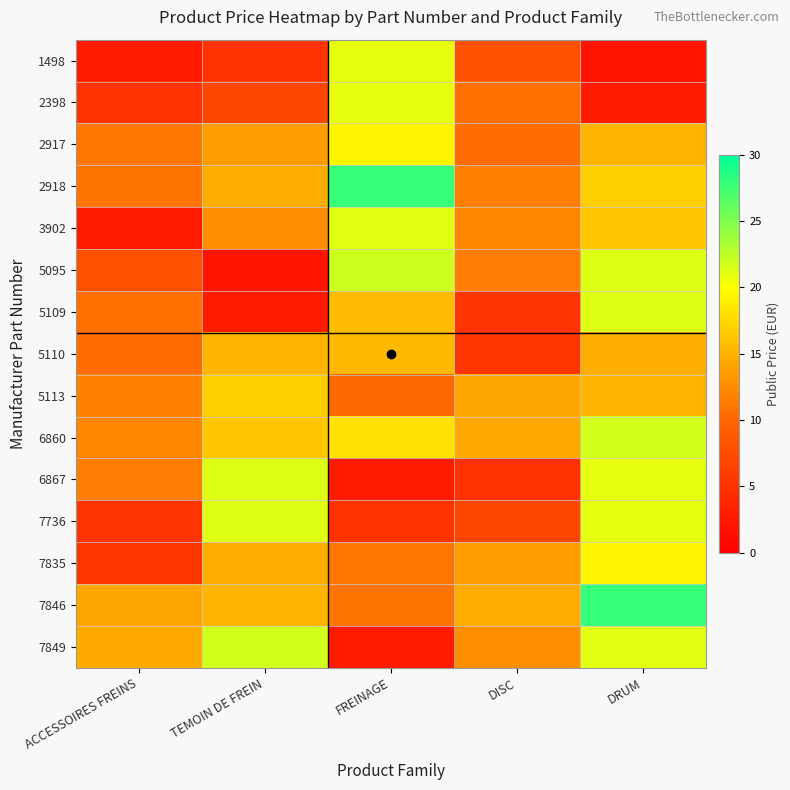

Reading left to right, list all the values displayed in this chart.

1498: ACCESSOIRES FREINS=2.8	TEMOIN DE FREIN=4.8	FREINAGE=20.9	DISC=7.9	DRUM=2.0
2398: ACCESSOIRES FREINS=5.0	TEMOIN DE FREIN=7.0	FREINAGE=20.9	DISC=10.8	DRUM=2.7
2917: ACCESSOIRES FREINS=11.1	TEMOIN DE FREIN=13.6	FREINAGE=19.3	DISC=10.5	DRUM=15.2
2918: ACCESSOIRES FREINS=10.9	TEMOIN DE FREIN=14.6	FREINAGE=27.8	DISC=11.7	DRUM=16.8
3902: ACCESSOIRES FREINS=2.8	TEMOIN DE FREIN=12.7	FREINAGE=21.2	DISC=12.0	DRUM=16.4
5095: ACCESSOIRES FREINS=7.9	TEMOIN DE FREIN=2.0	FREINAGE=21.9	DISC=11.6	DRUM=21.3
5109: ACCESSOIRES FREINS=10.8	TEMOIN DE FREIN=2.7	FREINAGE=15.6	DISC=5.3	DRUM=21.3
5110: ACCESSOIRES FREINS=10.5	TEMOIN DE FREIN=15.2	FREINAGE=15.4	DISC=5.3	DRUM=14.7
5113: ACCESSOIRES FREINS=11.7	TEMOIN DE FREIN=16.8	FREINAGE=10.3	DISC=14.3	DRUM=15.2
6860: ACCESSOIRES FREINS=12.0	TEMOIN DE FREIN=16.4	FREINAGE=18.0	DISC=14.5	DRUM=21.7
6867: ACCESSOIRES FREINS=11.6	TEMOIN DE FREIN=21.3	FREINAGE=2.8	DISC=4.8	DRUM=20.9
7736: ACCESSOIRES FREINS=5.3	TEMOIN DE FREIN=21.3	FREINAGE=5.0	DISC=7.0	DRUM=20.9
7835: ACCESSOIRES FREINS=5.3	TEMOIN DE FREIN=14.7	FREINAGE=11.1	DISC=13.6	DRUM=19.3
7846: ACCESSOIRES FREINS=14.3	TEMOIN DE FREIN=15.2	FREINAGE=10.9	DISC=14.6	DRUM=27.8
7849: ACCESSOIRES FREINS=14.5	TEMOIN DE FREIN=21.7	FREINAGE=2.8	DISC=12.7	DRUM=21.2